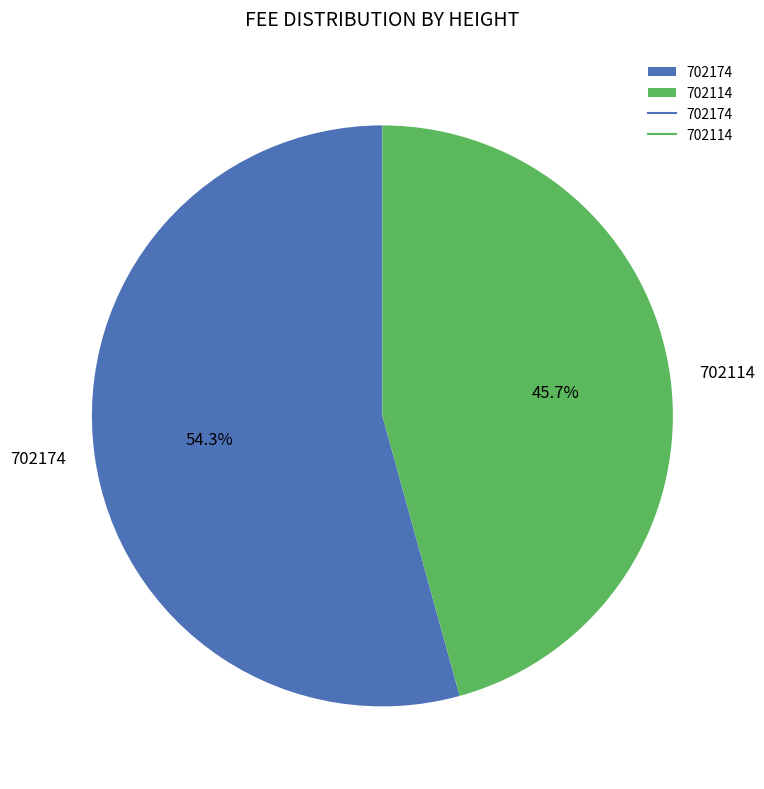

True or false: 702114 accounts for 31% of the total.

False